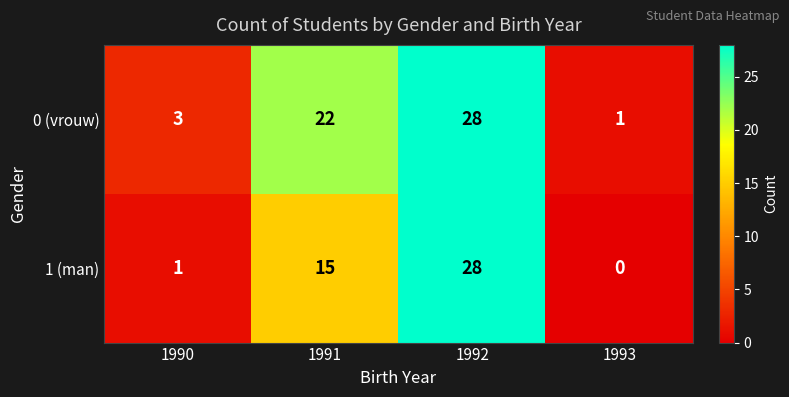

Reading left to right, list all the values displayed in this chart.

0 (vrouw): 3	22	28	1
1 (man): 1	15	28	0